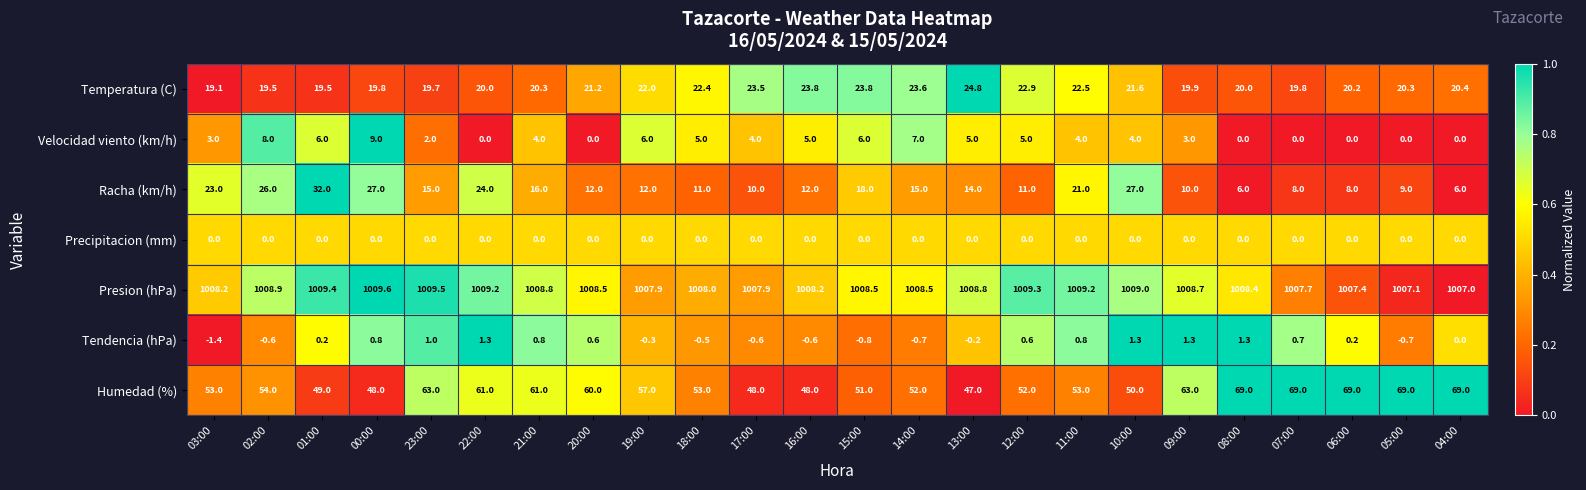

What is the greatest value displayed?

1009.6